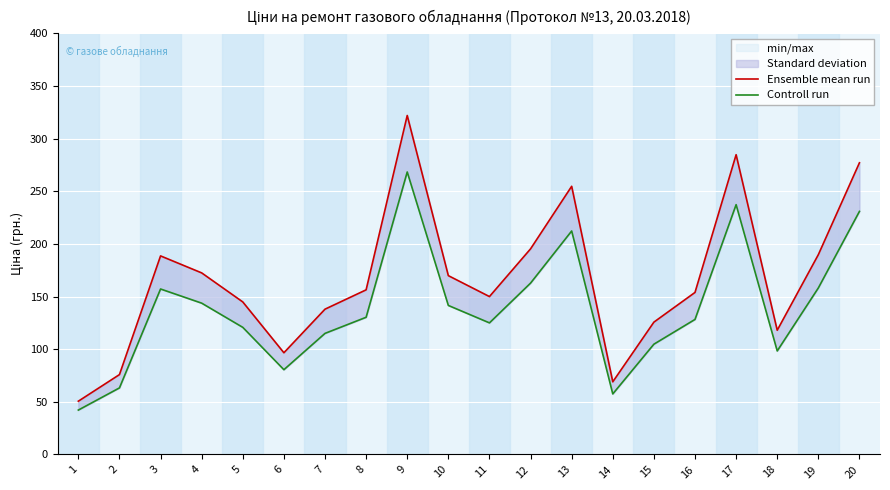

Count the number of data series in this chart.

2